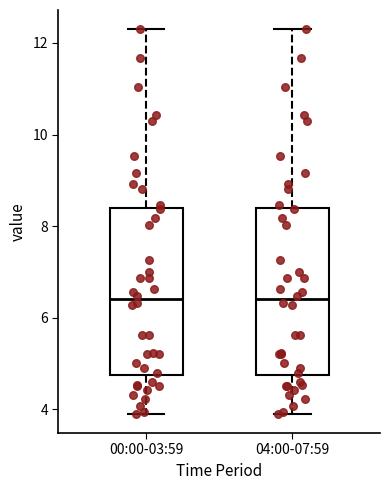

Reading left to right, transcribe this box plot: for each box, give where its median line is, the range the box spans, and where its two whiskers end, as read against the y-axis. The values are not printed on the chart, so give them approximately, as read against the axis.

00:00-03:59: median 6.4, box 4.8 to 8.4, whiskers 4.0 to 12.4
04:00-07:59: median 6.4, box 4.8 to 8.4, whiskers 4.0 to 12.4